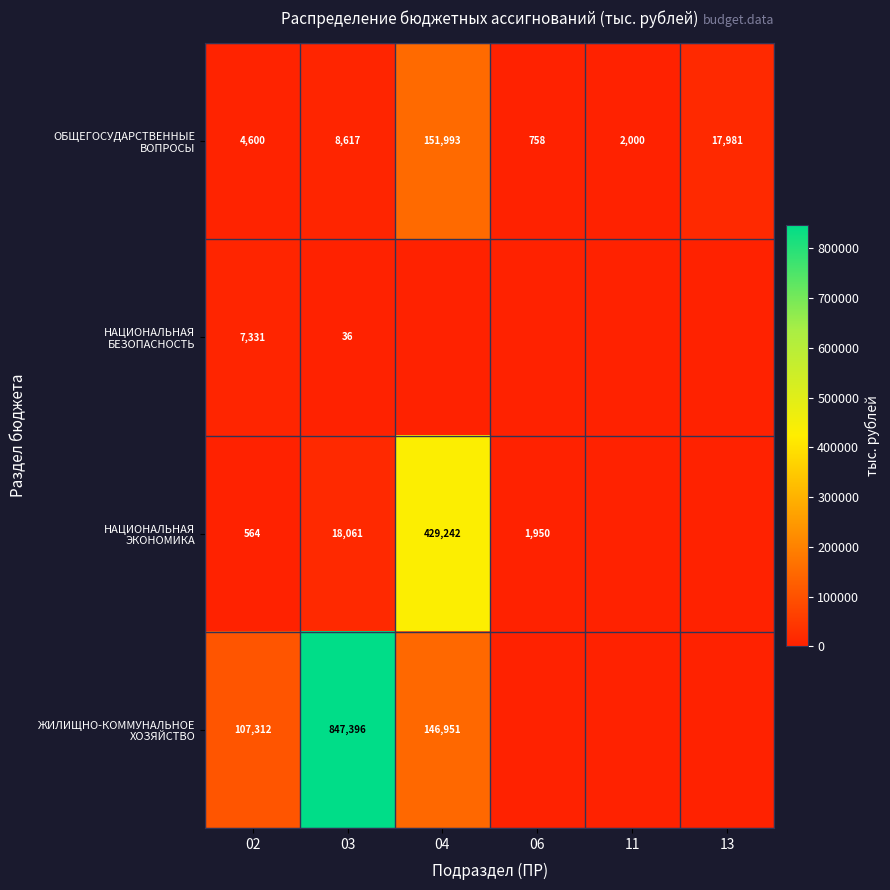

The value of ОБЩЕГОСУДАРСТВЕННЫЕ ВОПРОСЫ at 06 is 757.6. True or false?

True